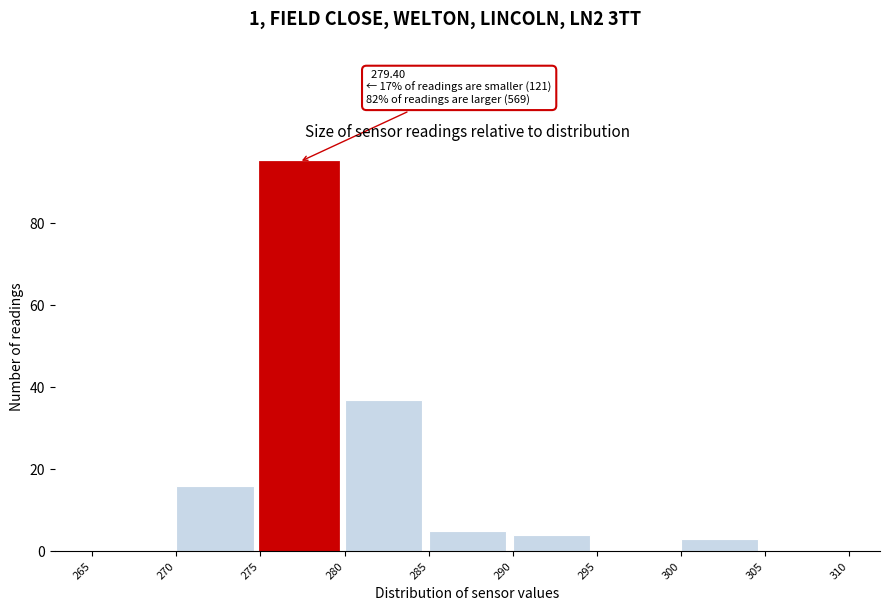

Over which range of the x-axis is the bar tallest?

275 to 280